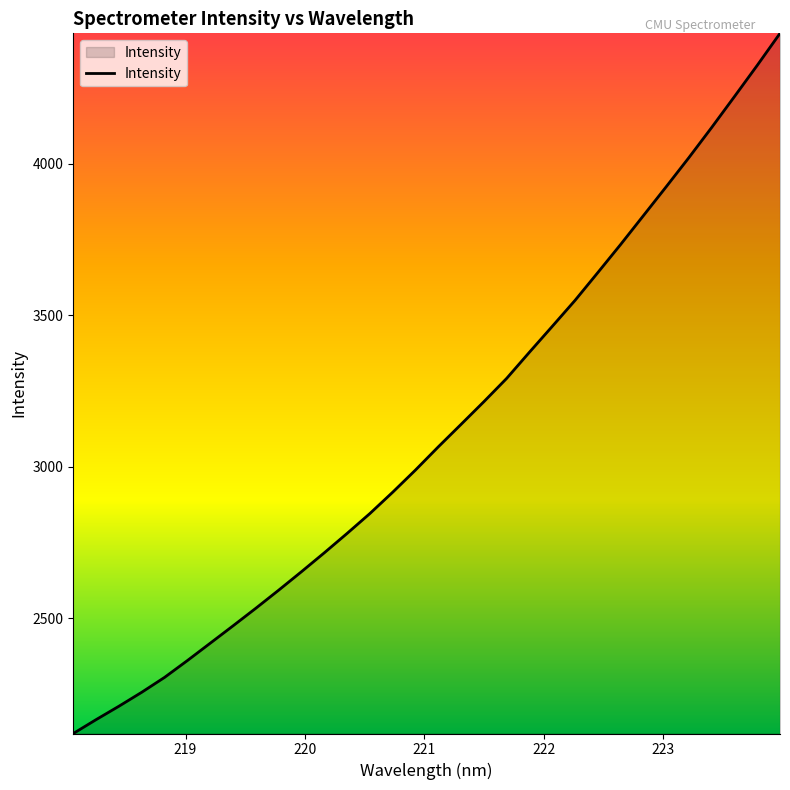

What is the maximum value shown in the chart?

4430.7